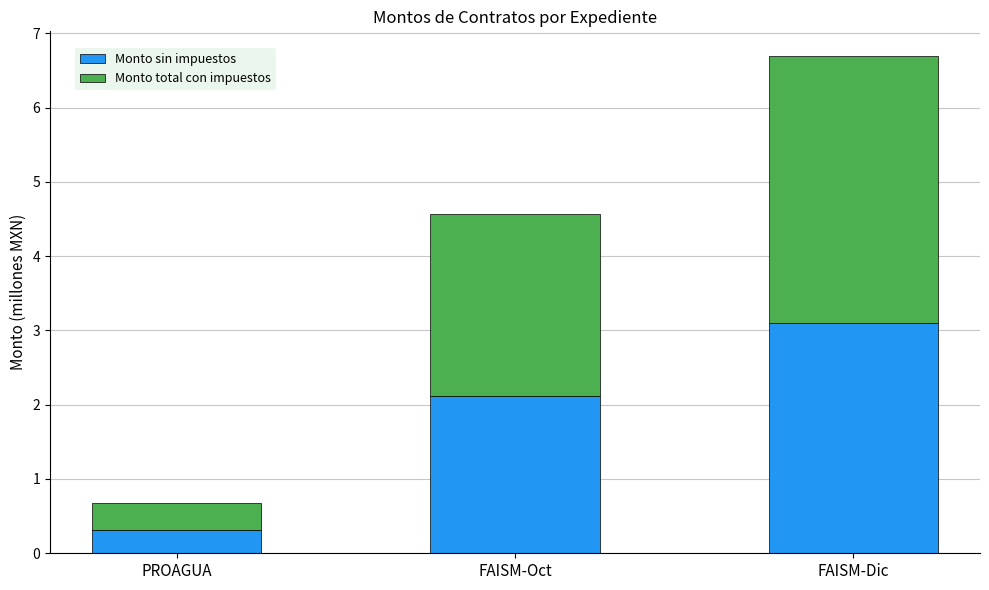

Does the chart contain any negative values?

No